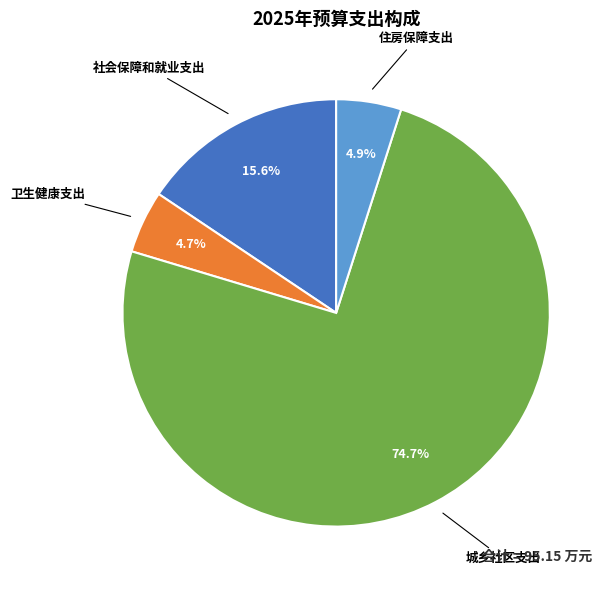

To the nearest percent, what is the difference between the largest and smallest slice percentages?

70%